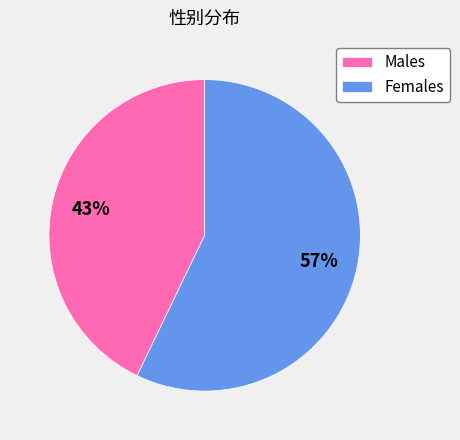

True or false: Males accounts for 35% of the total.

False